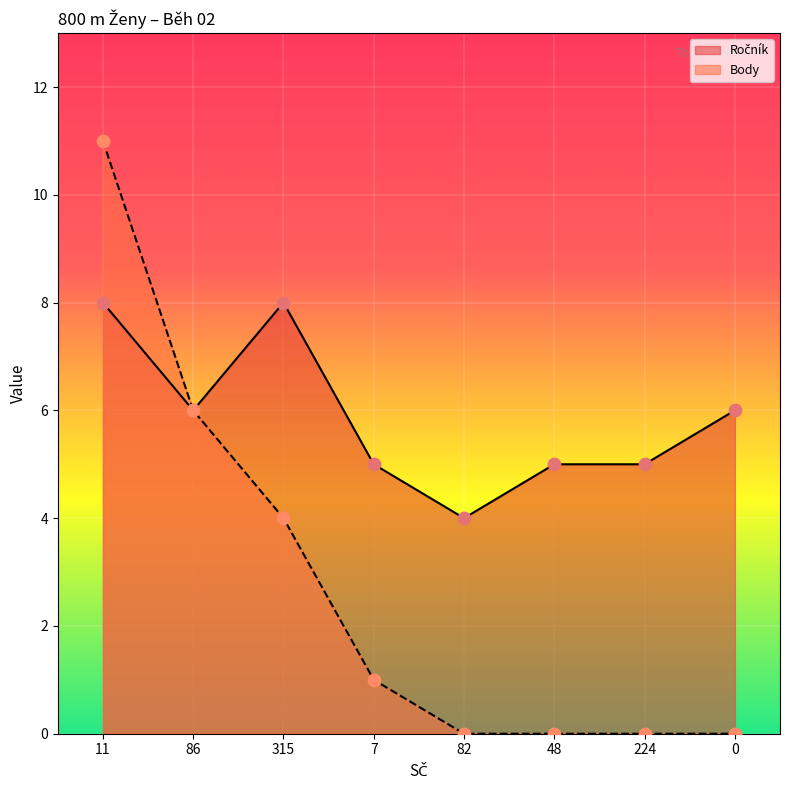

What are all the series names shown in the legend?

Ročník, Body